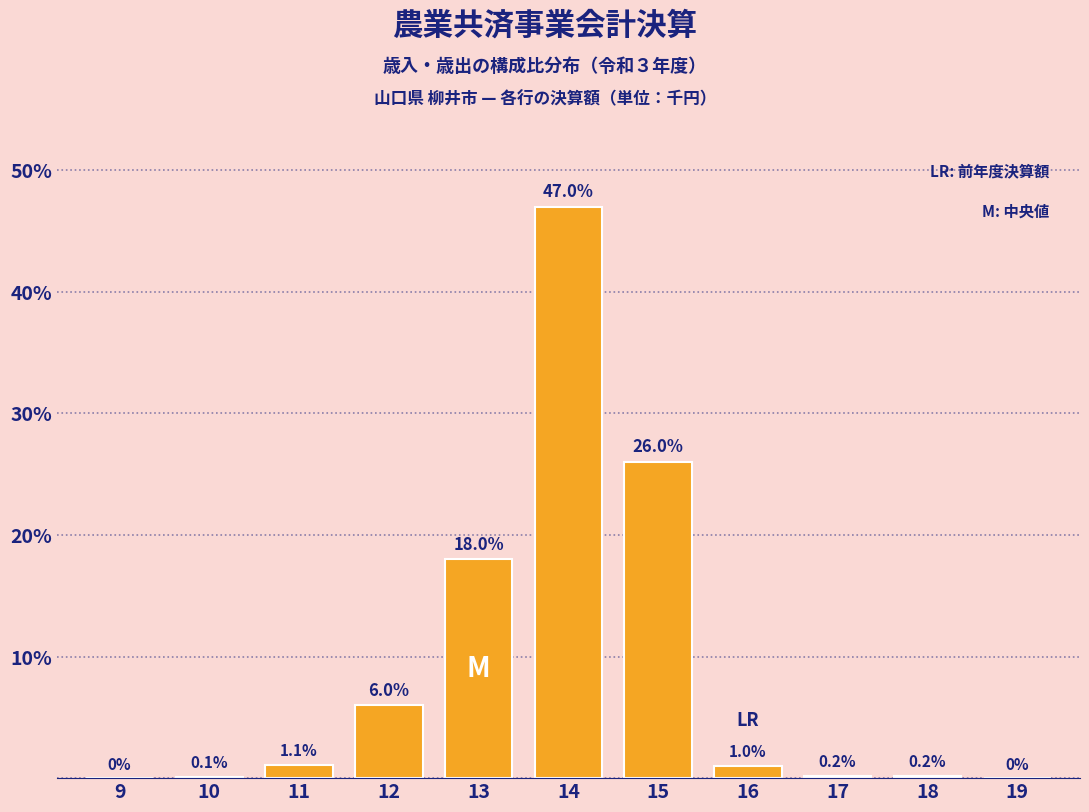

Reading left to right, transcribe all the data shown in this chart.

9=0.0	10=0.1	11=1.1	12=6.0	13=18.0	14=47.0	15=26.0	16=1.0	17=0.2	18=0.2	19=0.0